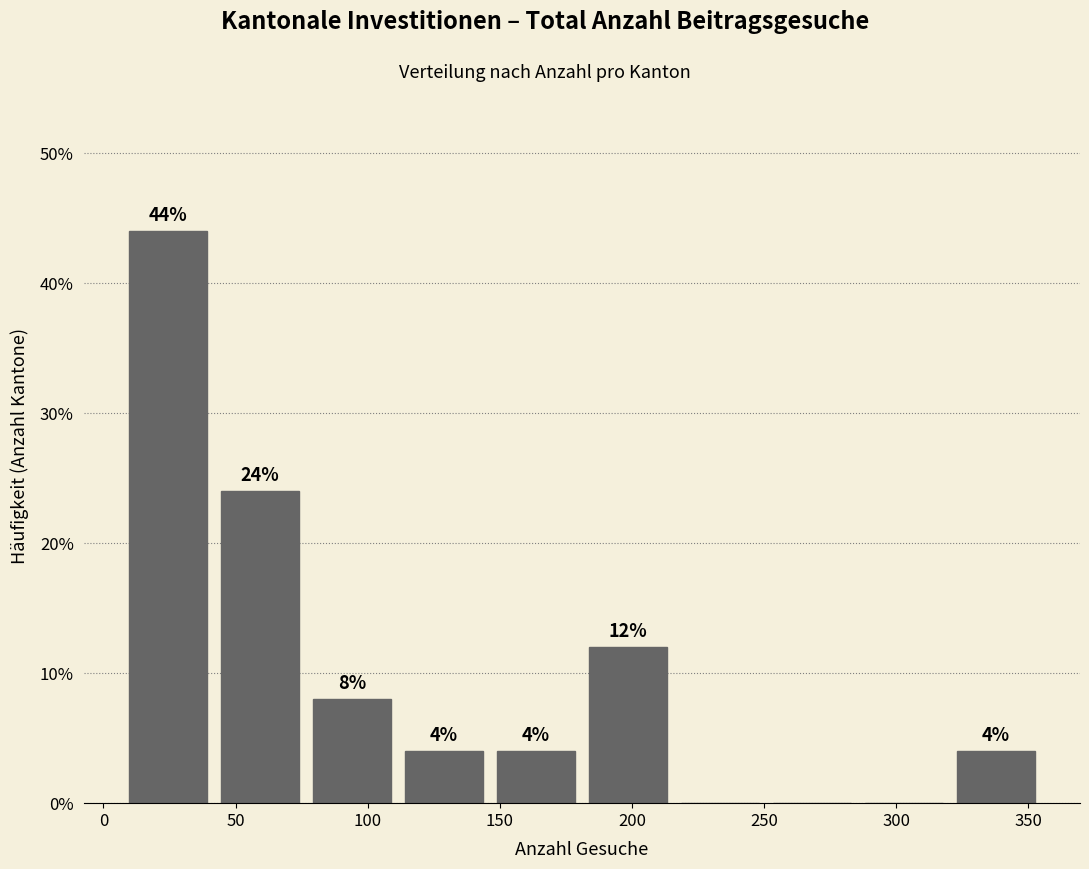

Over which range of the x-axis is the bar tallest?

5 to 40